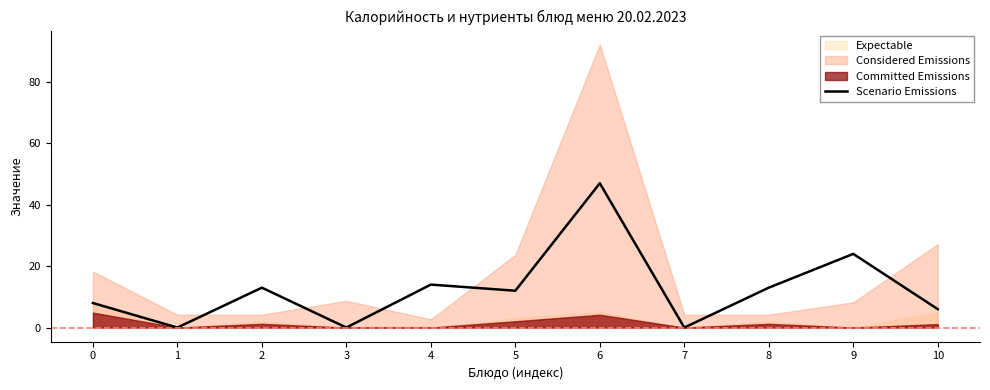

What is the sum of all values?

137